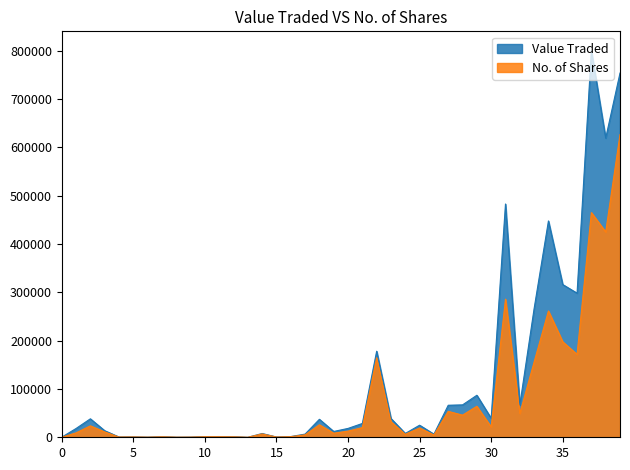

Does the chart display data point markers on the line(s)?

No